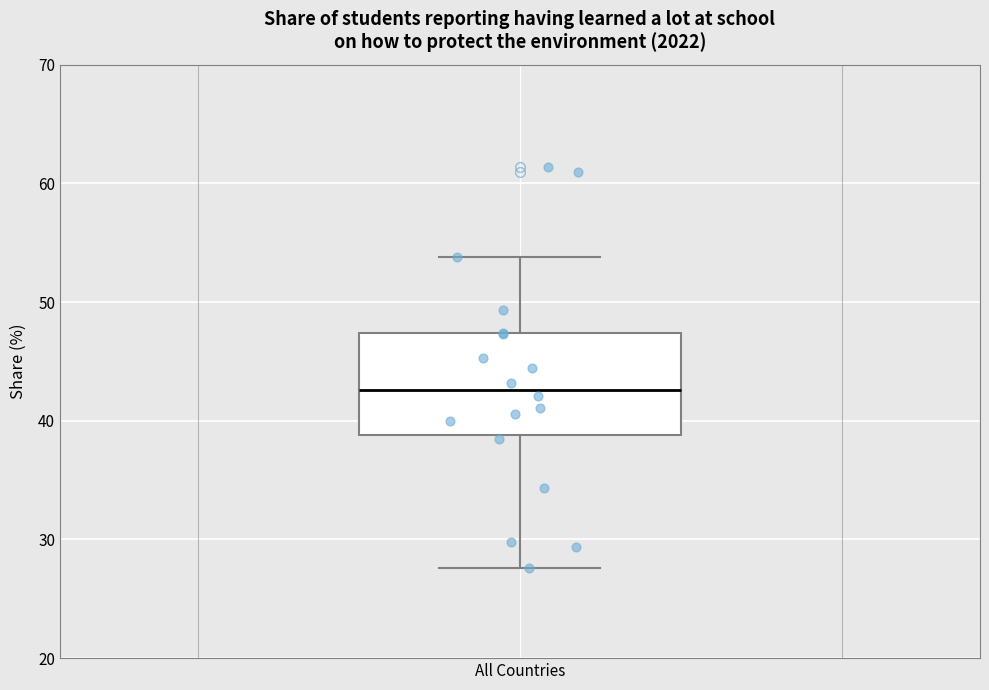

Read this box plot against the y-axis: the position of the median line, the range covered by the box, and the ends of both whiskers. The values are not printed on the chart, so give them approximately, as read against the axis.

median 43, box 39 to 47, whiskers 28 to 54